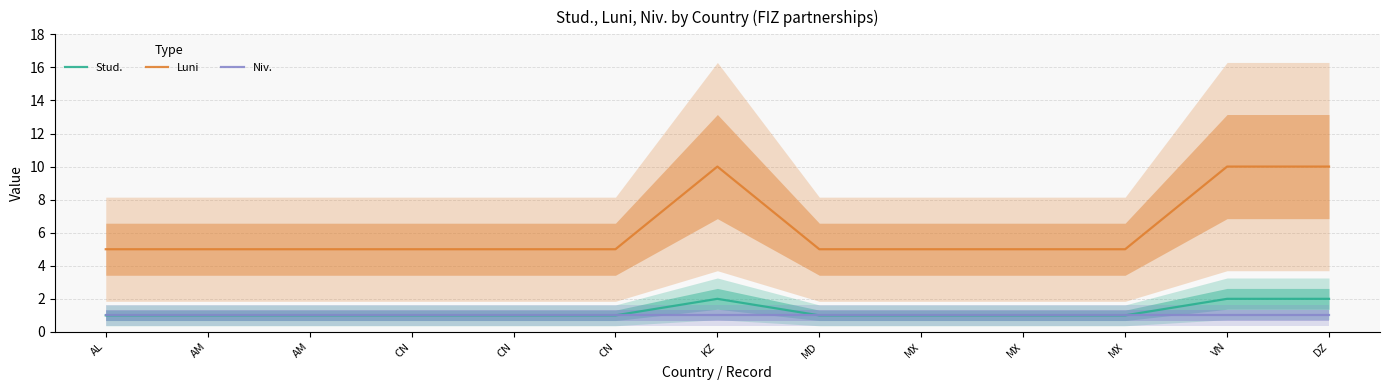

How many lines are shown in the chart?

3